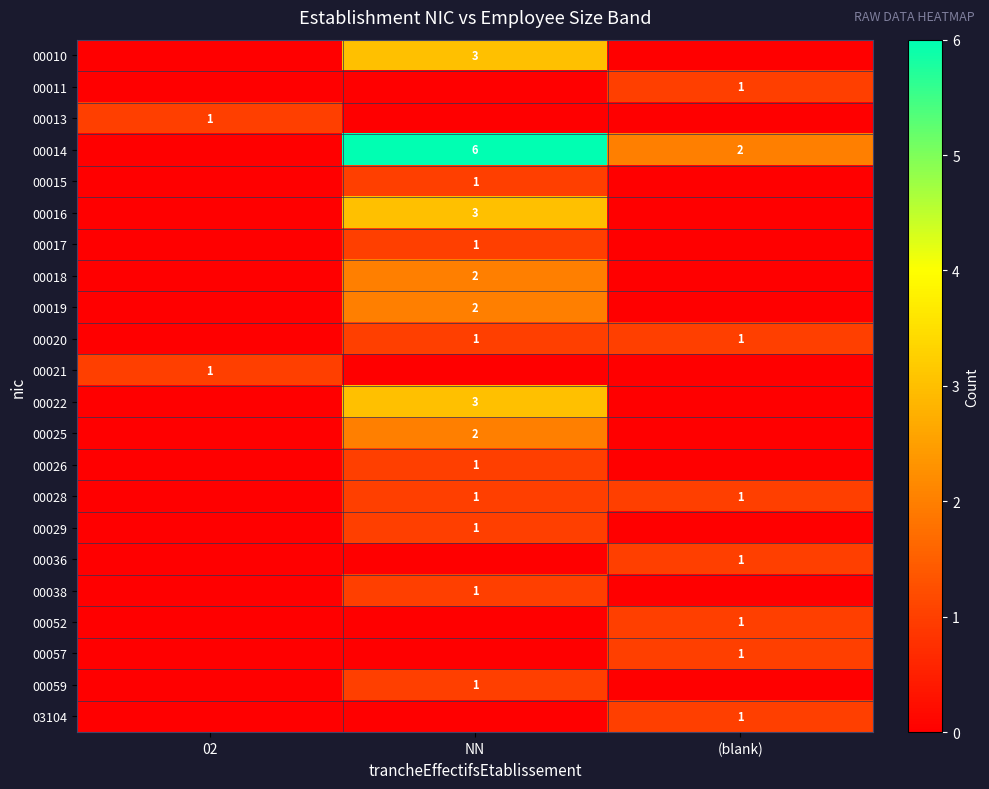

Is it true that 00021 equals 1 at 02?

True